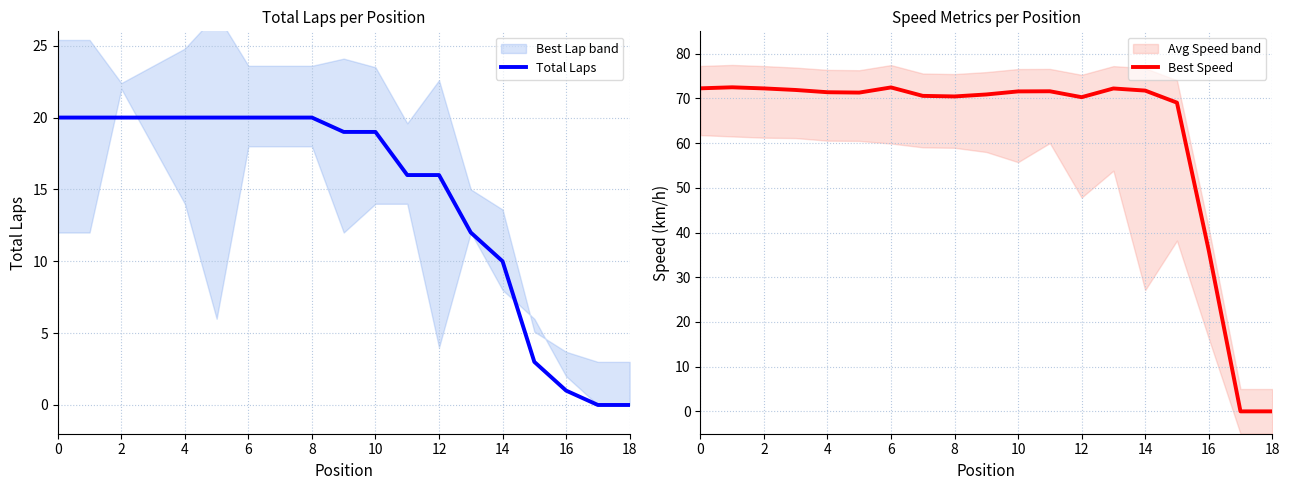

What is the maximum value for Total Laps?

20